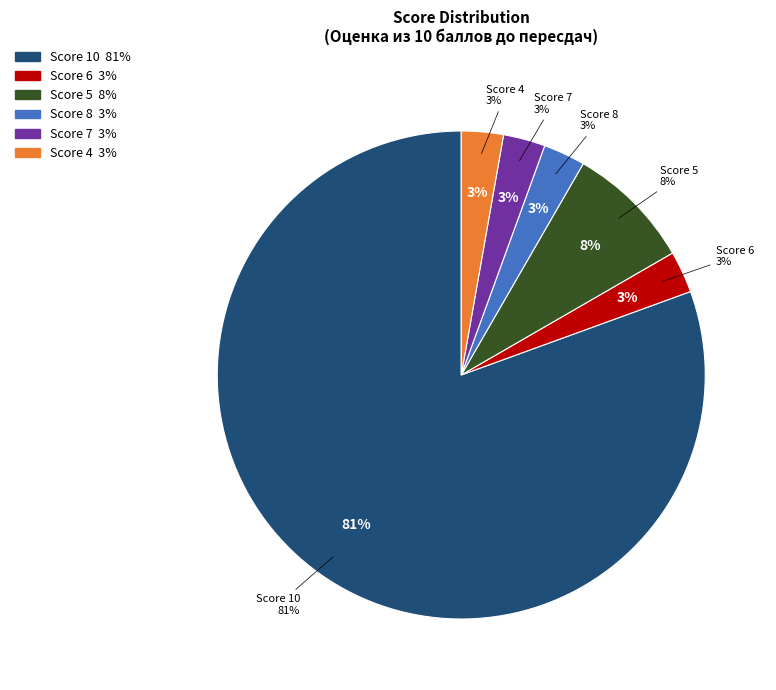

Is there a majority slice in this chart?

Yes